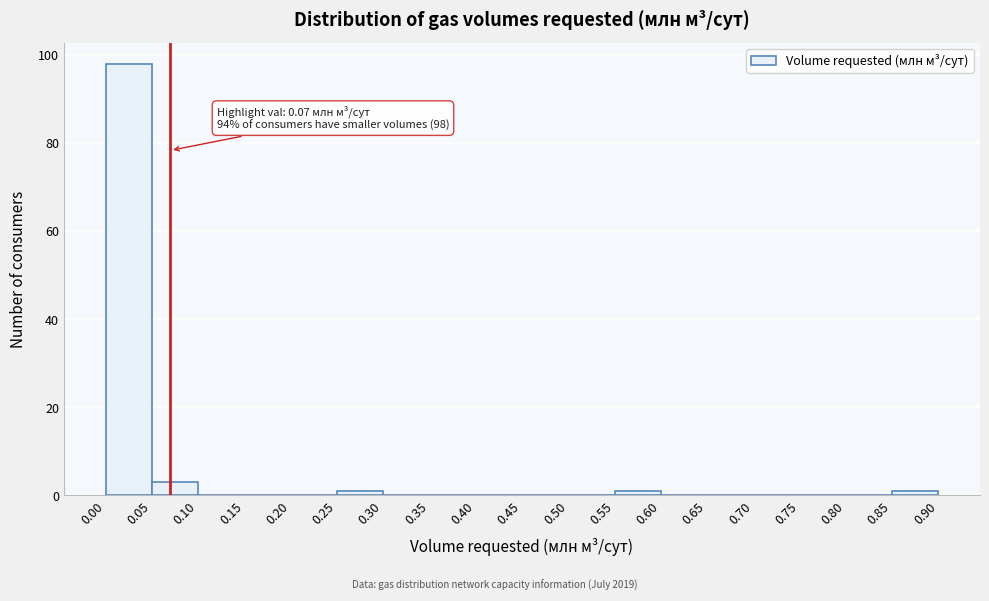

Which range on the x-axis has the tallest bar?

0.00 to 0.05